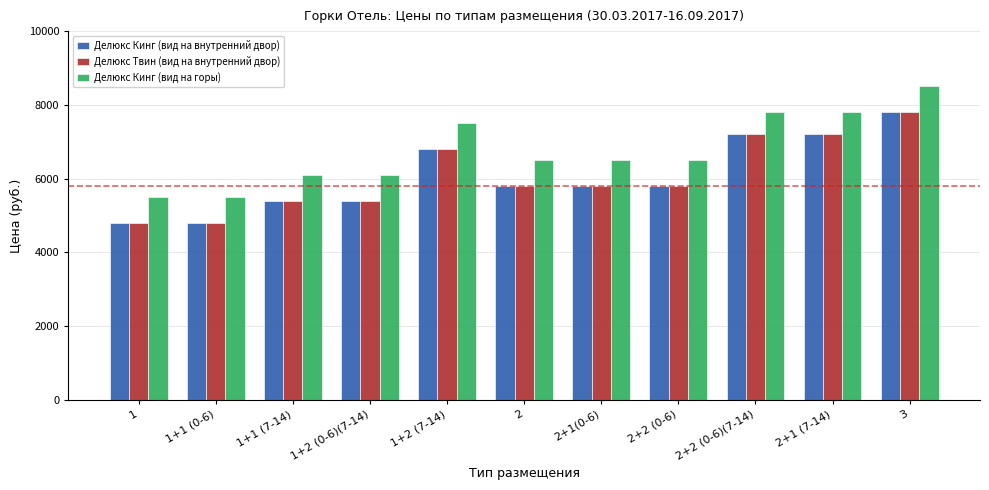

Reading left to right, transcribe all the data shown in this chart.

Делюкс Кинг (вид на внутренний двор): 1=4800	1+1 (0-6)=4800	1+1 (7-14)=5400	1+2 (0-6)(7-14)=5400	1+2 (7-14)=6800	2=5800	2+1(0-6)=5800	2+2 (0-6)=5800	2+2 (0-6)(7-14)=7200	2+1 (7-14)=7200	3=7800
Делюкс Твин (вид на внутренний двор): 1=4800	1+1 (0-6)=4800	1+1 (7-14)=5400	1+2 (0-6)(7-14)=5400	1+2 (7-14)=6800	2=5800	2+1(0-6)=5800	2+2 (0-6)=5800	2+2 (0-6)(7-14)=7200	2+1 (7-14)=7200	3=7800
Делюкс Кинг (вид на горы): 1=5500	1+1 (0-6)=5500	1+1 (7-14)=6100	1+2 (0-6)(7-14)=6100	1+2 (7-14)=7500	2=6500	2+1(0-6)=6500	2+2 (0-6)=6500	2+2 (0-6)(7-14)=7800	2+1 (7-14)=7800	3=8500